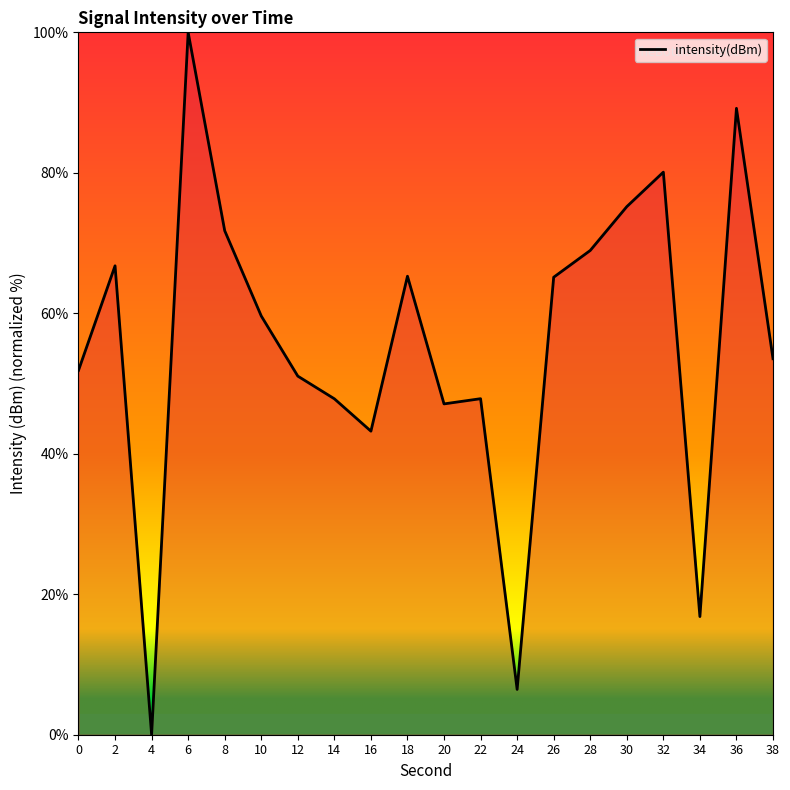

The chart shows a value of 65.3 at 18. True or false?

True